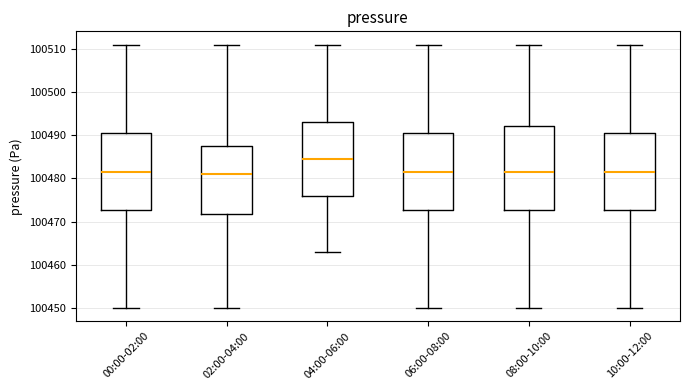

Which box's median line is the highest?

04:00-06:00